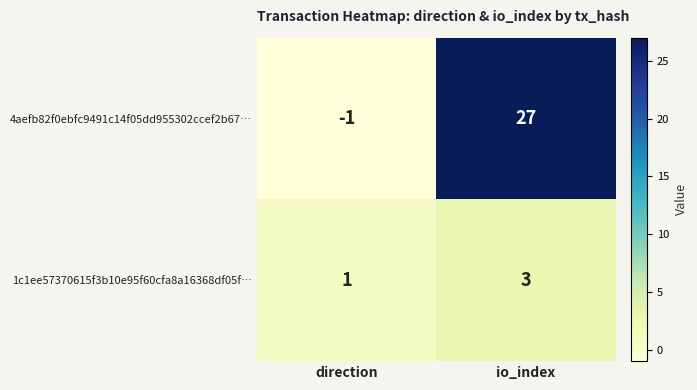

Is the value of 1c1ee57370615f3b10e95f60cfa8a16368df05f… at direction greater than the value of 4aefb82f0ebfc9491c14f05dd955302ccef2b67… at direction?

Yes